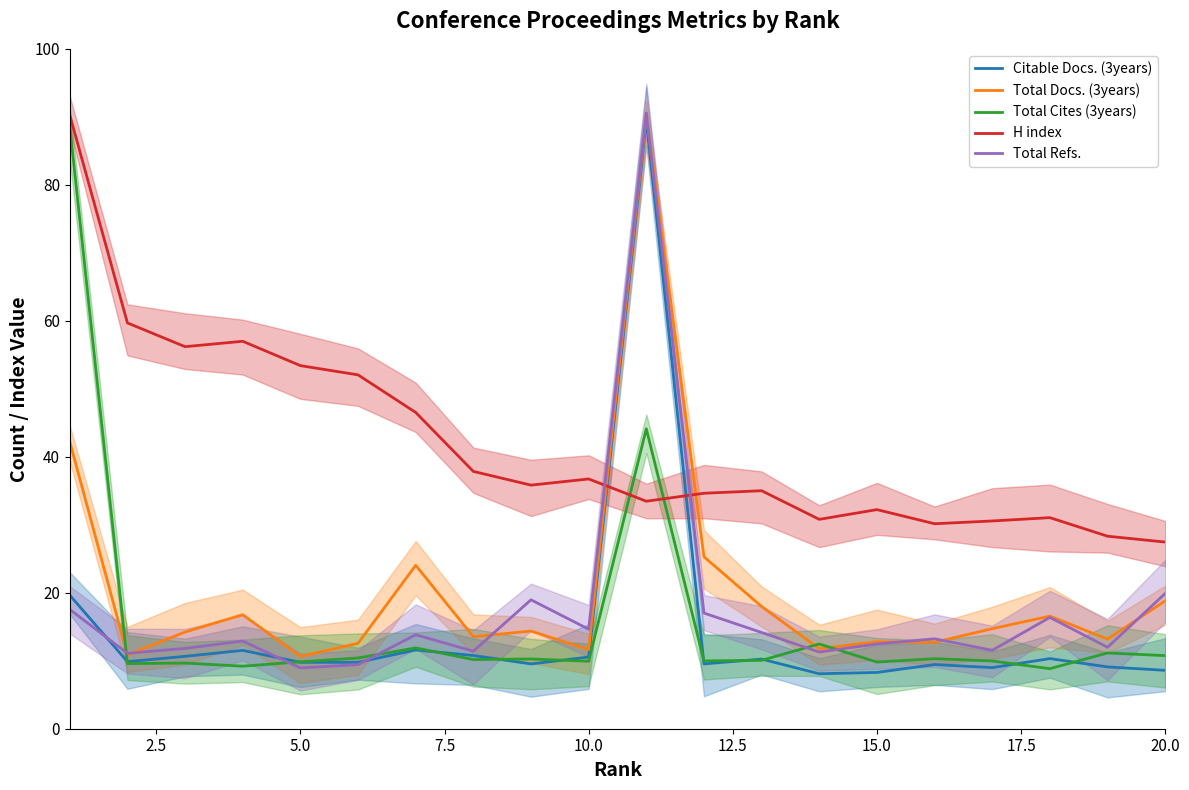

Rank the series by their maximum value, from lowest to highest.

Total Cites (3years), Citable Docs. (3years), H index, Total Docs. (3years), Total Refs.